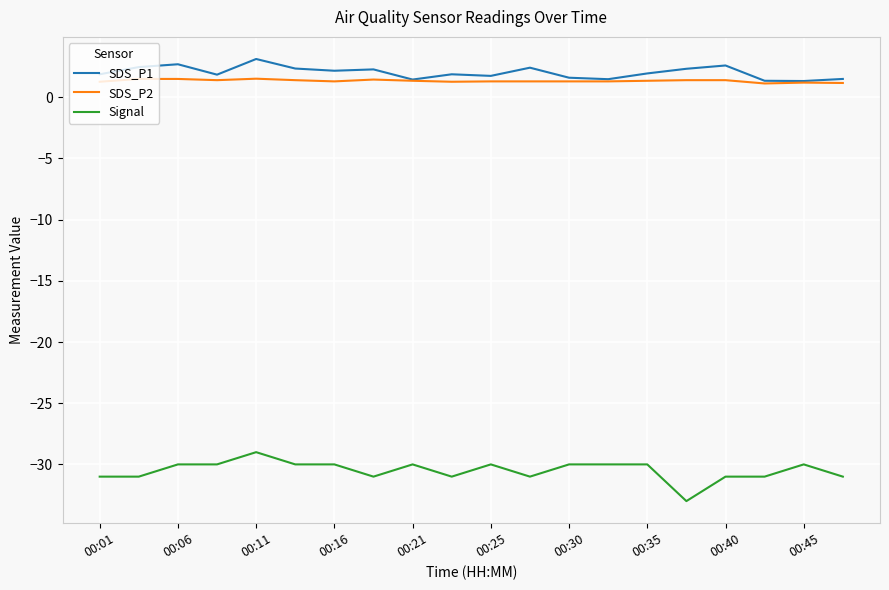

List the series in order of their peak value, highest first.

SDS_P1, SDS_P2, Signal